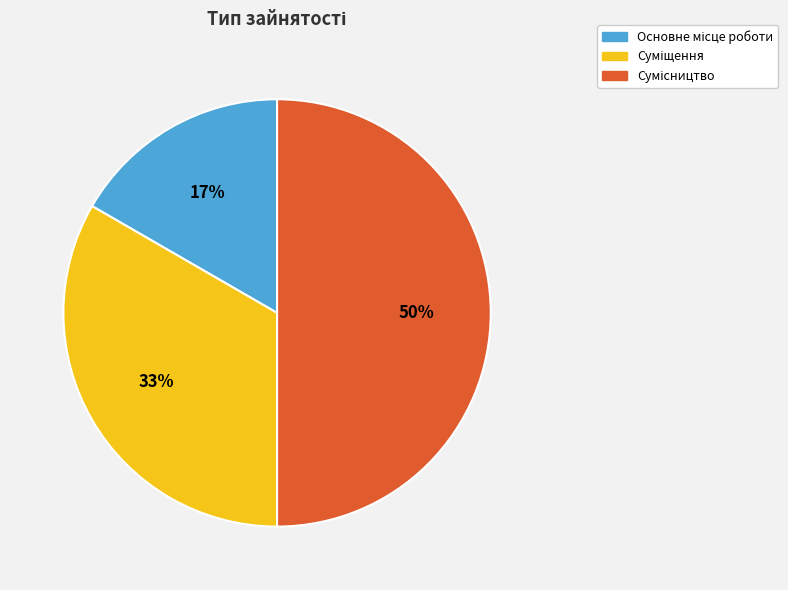

To the nearest percent, what is the average slice percentage?

33%